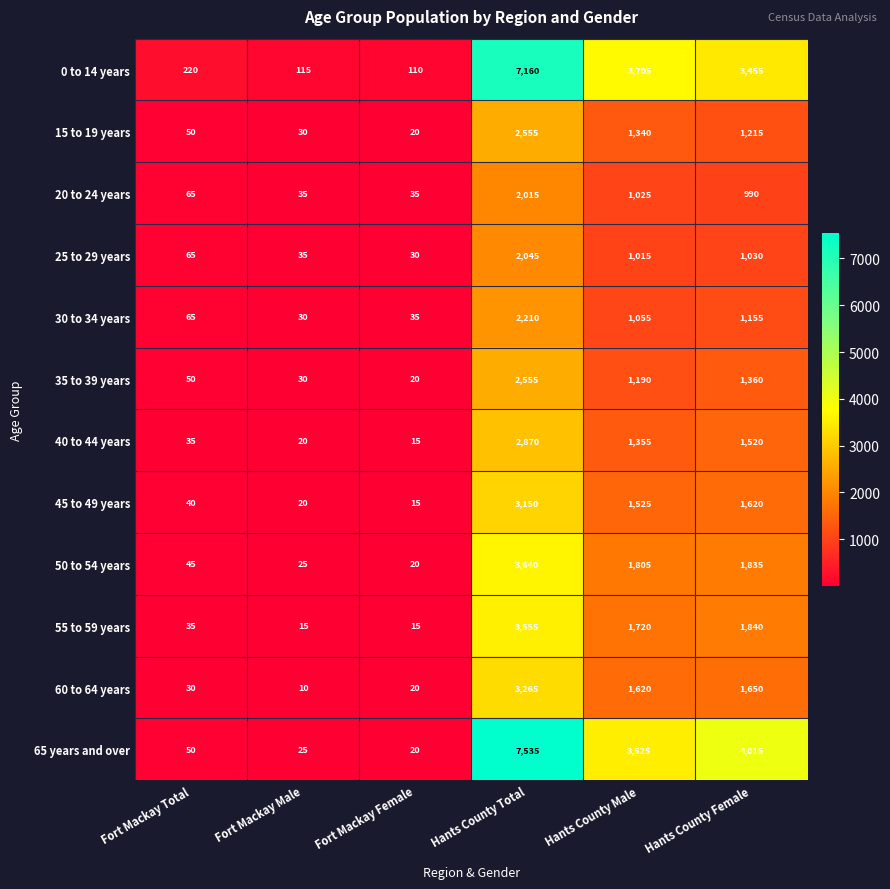

What is the difference between the maximum and minimum values in the 25 to 29 years series?

2015